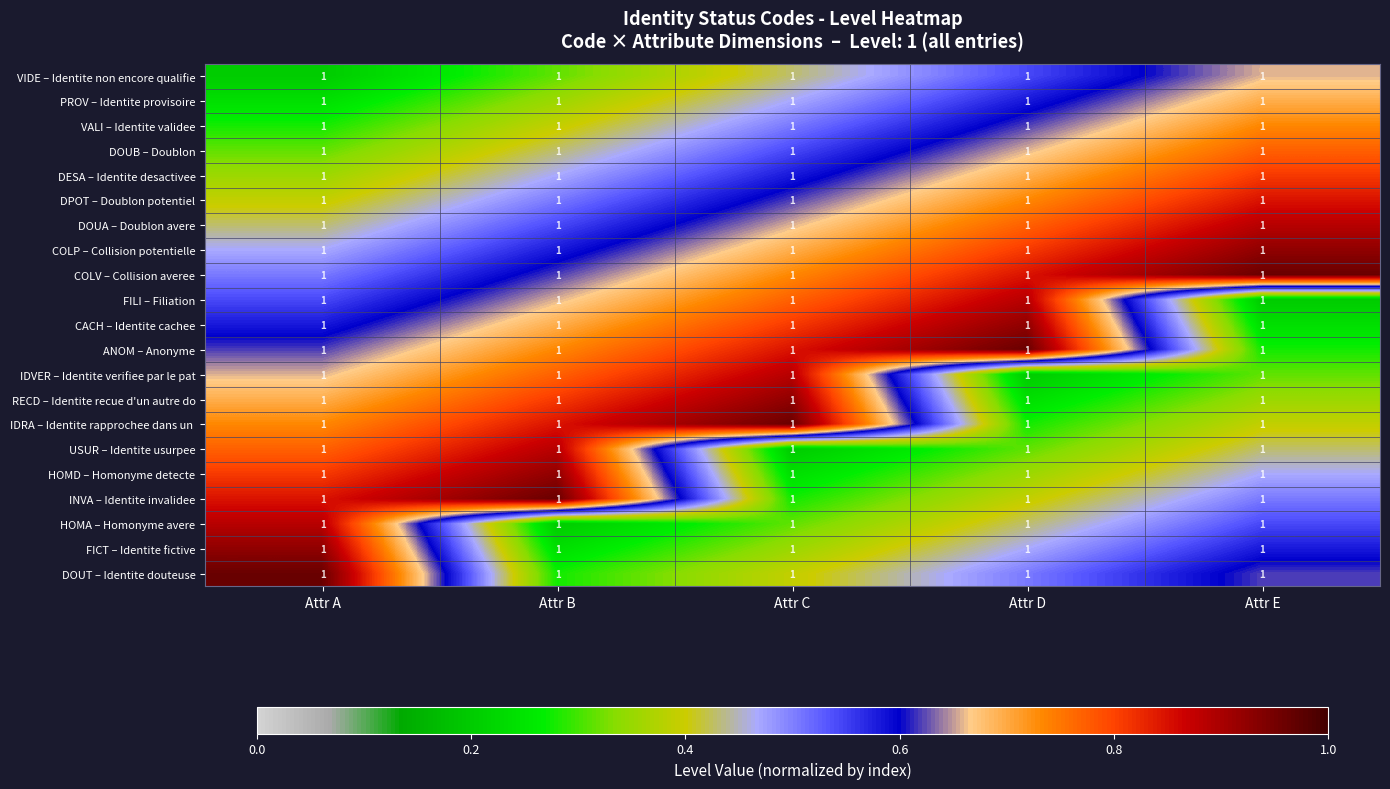

What is the sum of the DOUA – Doublon avere values at Attr A and Attr E?

1.3